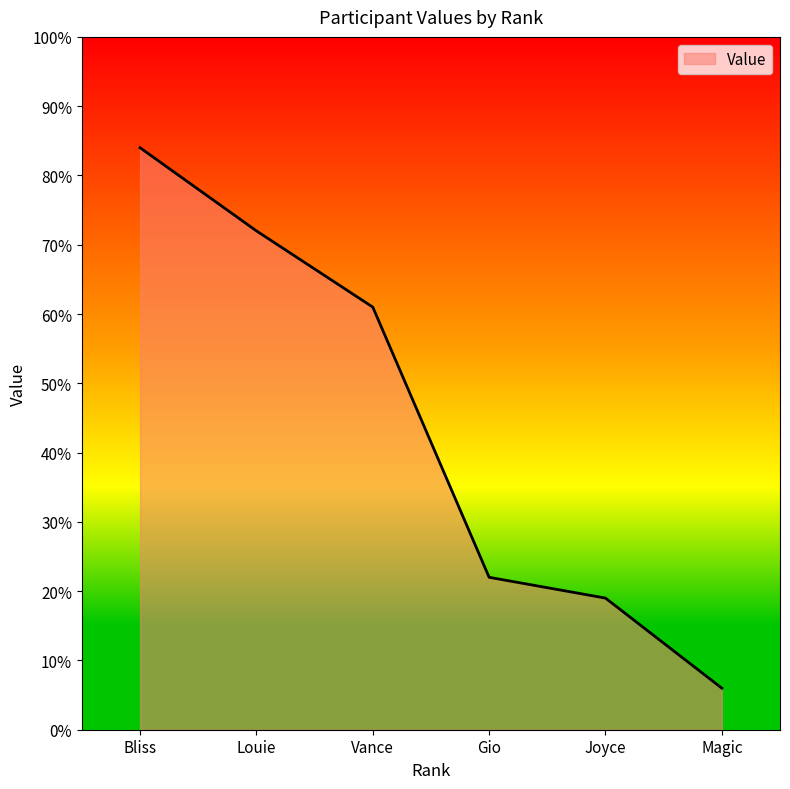

True or false: the data has more than 1 interior local peaks.

False